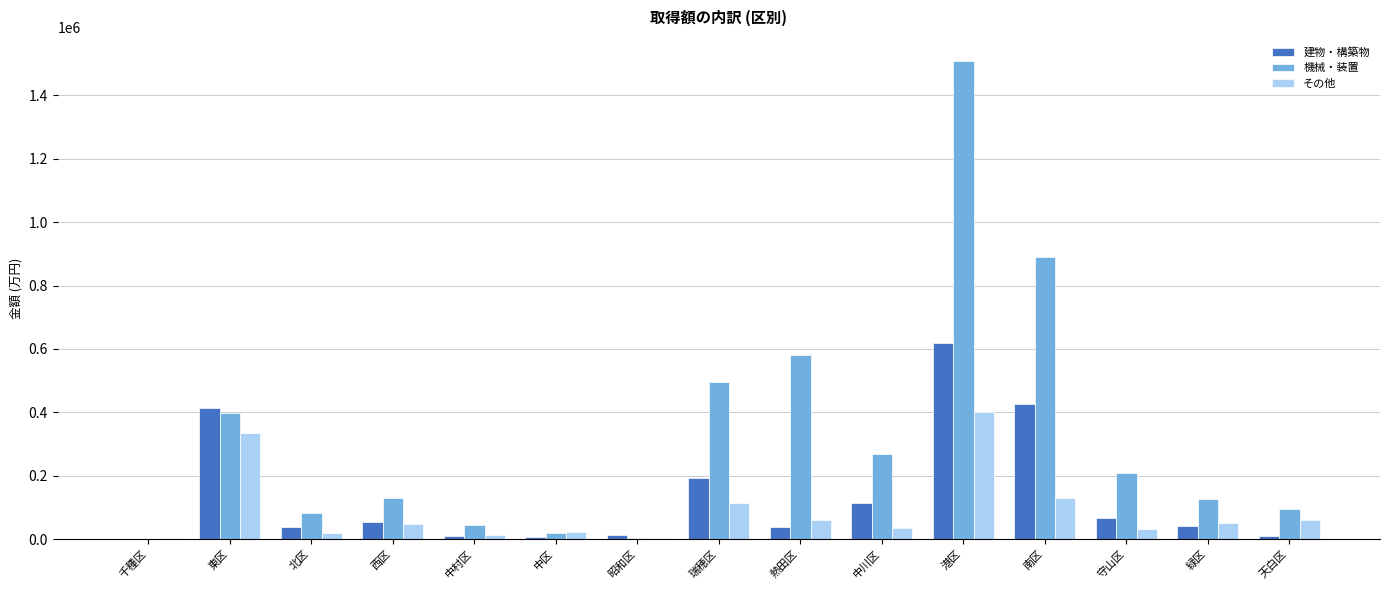

Which category has the highest value across all series?

港区